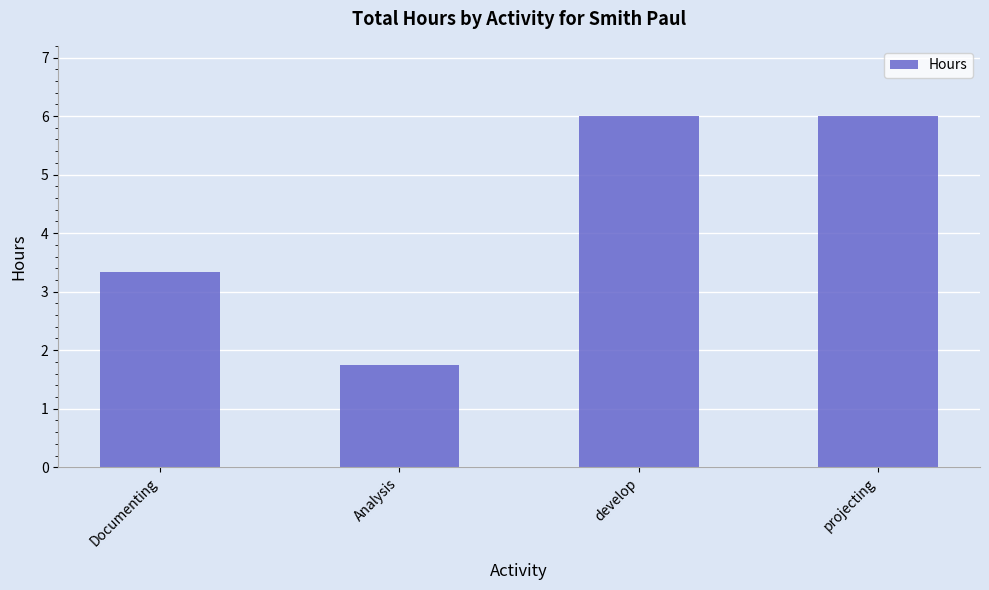

Reading right to left, transcribe all the data shown in this chart.

projecting=6.0	develop=6.0	Analysis=1.8	Documenting=3.3